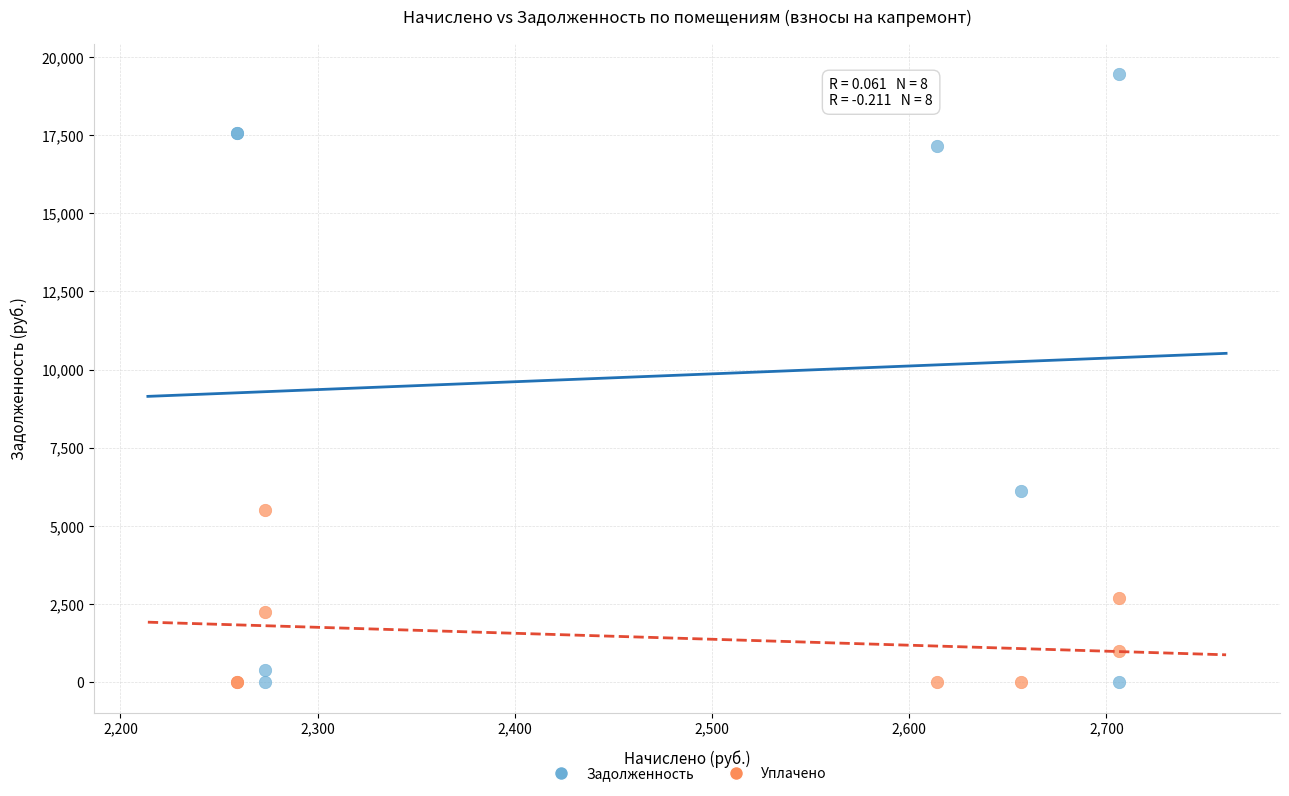

Across all series, what Y value is closest to 9727?

6130.4